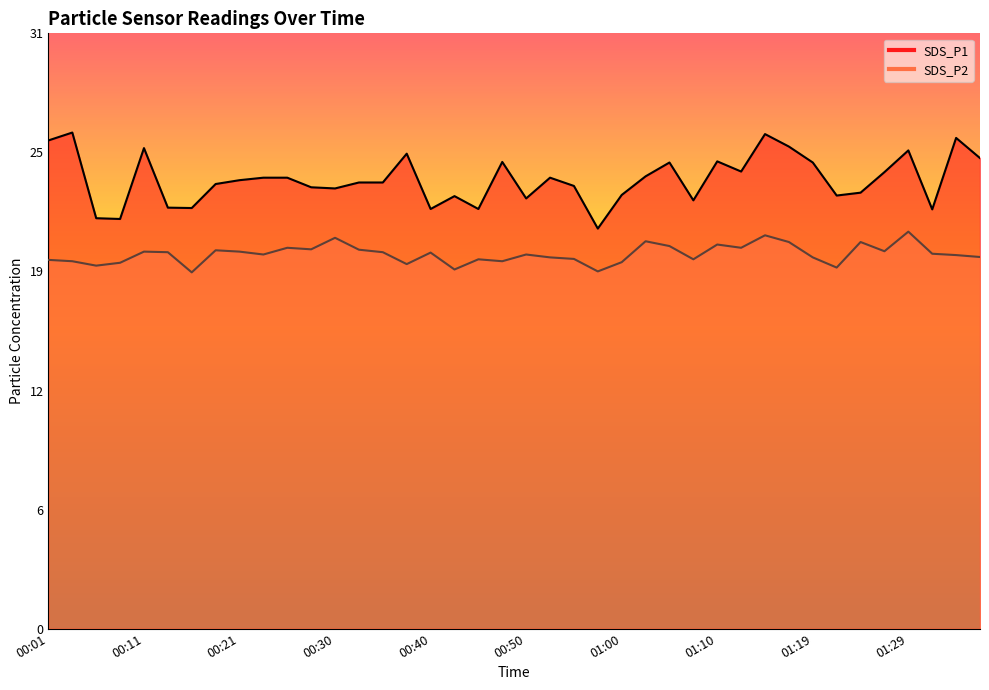

Does the chart display data point markers on the line(s)?

No